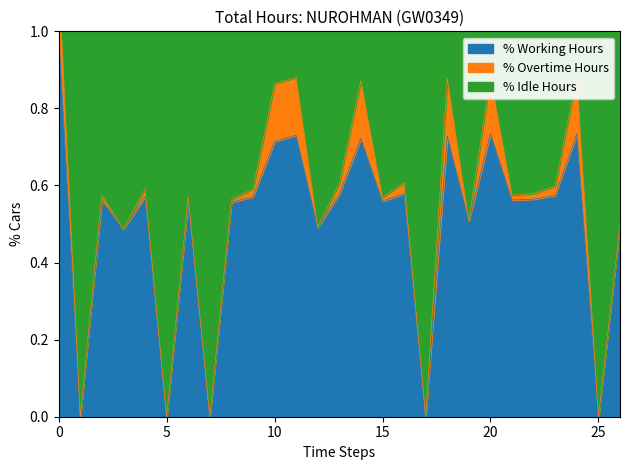

What is the greatest value displayed?

1.0